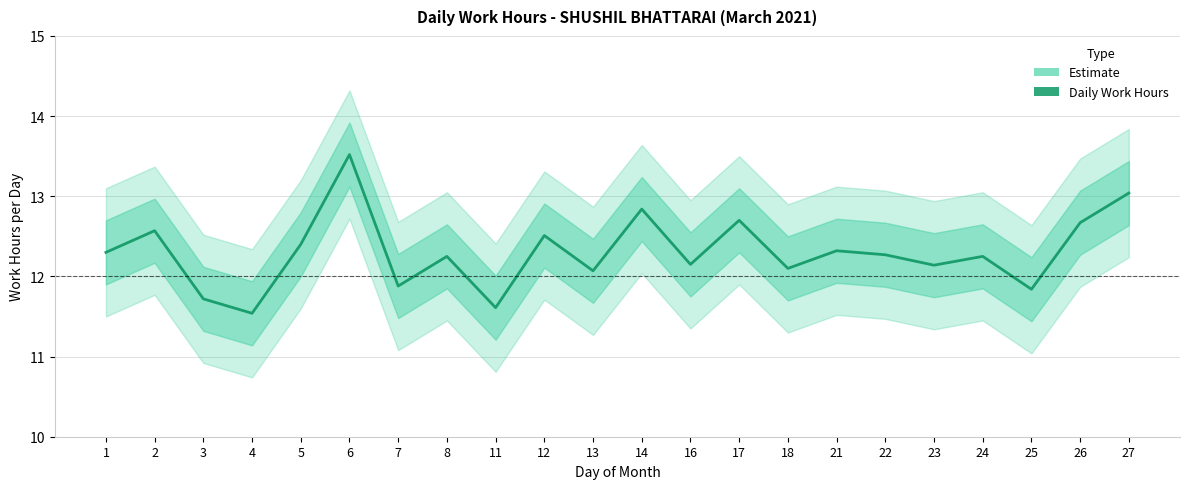

What is the ratio of the value at 8 to the value at 27?

0.9